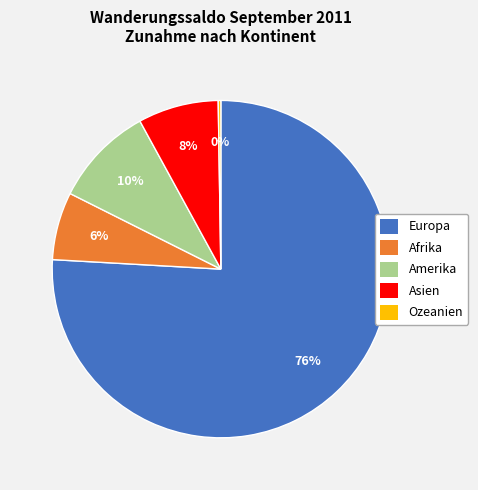

Which slice is the largest?

Europa